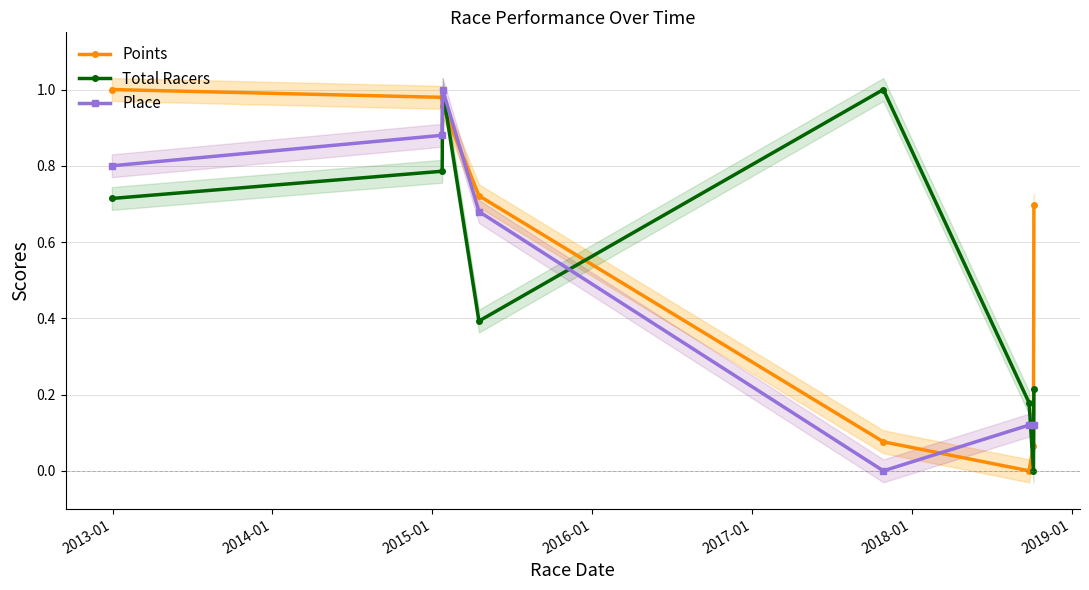

True or false: Place and Points intersect in this chart.

True